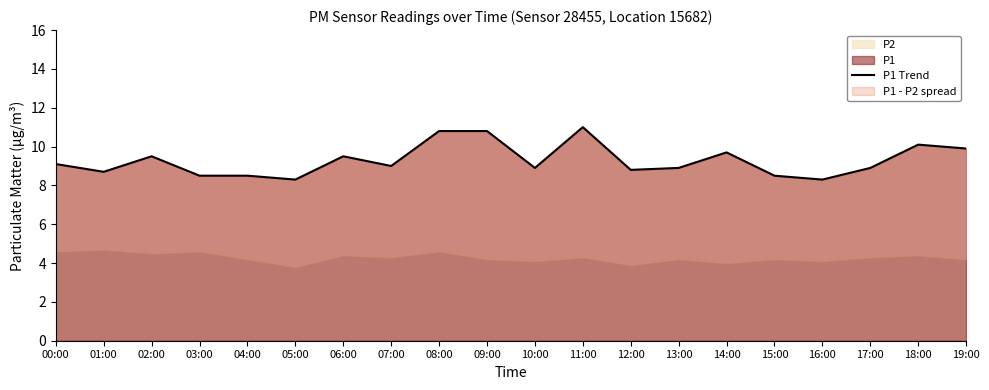

At which category does the data reach its first local valley?

01:00